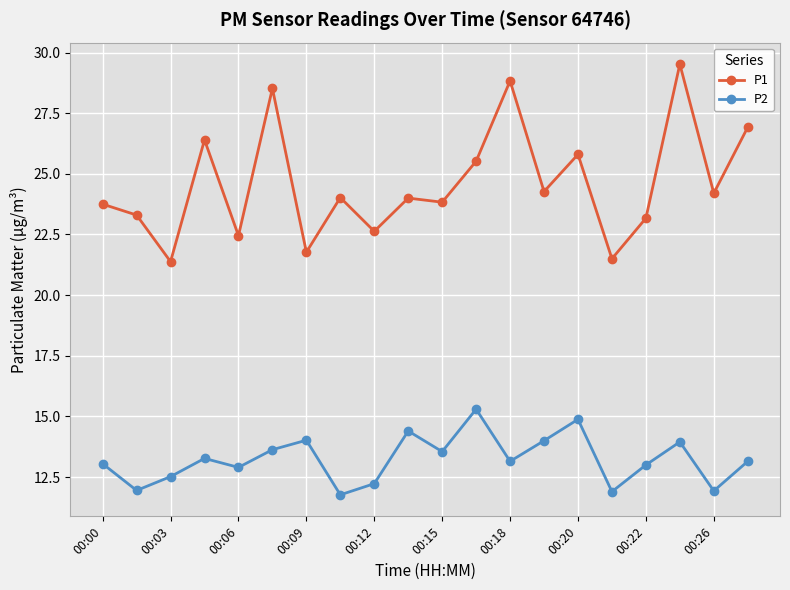

What is the value of the P1 point at the 11th from the left?

23.8